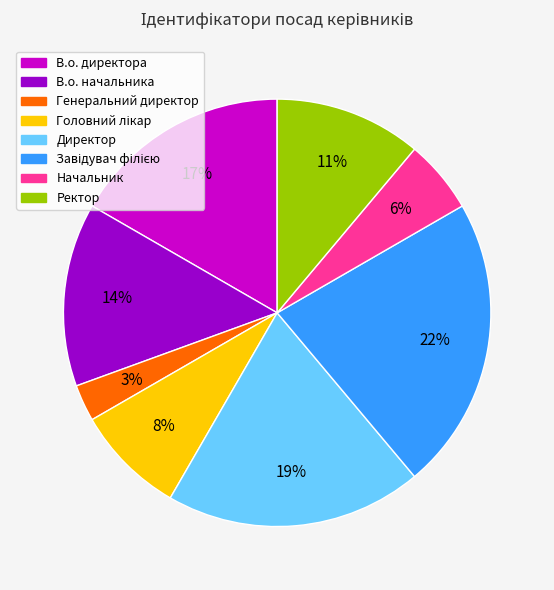

True or false: Директор accounts for 13% of the total.

False